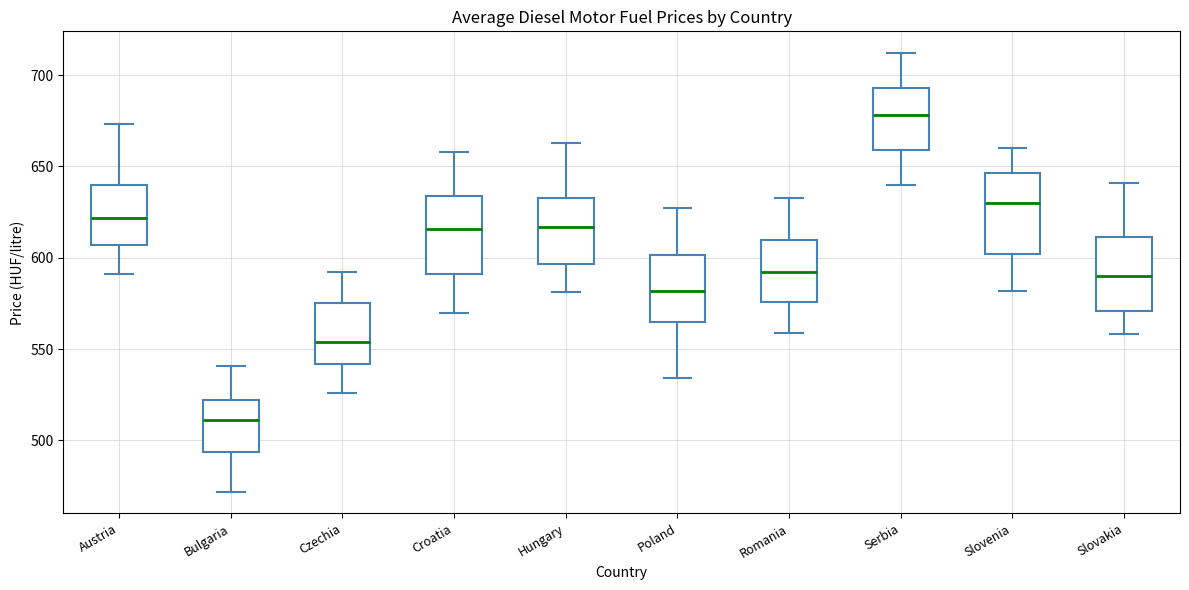

Reading left to right, transcribe this box plot: for each box, give where its median line is, the range the box spans, and where its two whiskers end, as read against the y-axis. The values are not printed on the chart, so give them approximately, as read against the axis.

Austria: median 620, box 605 to 640, whiskers 590 to 675
Bulgaria: median 510, box 495 to 520, whiskers 470 to 540
Czechia: median 555, box 540 to 575, whiskers 525 to 590
Croatia: median 615, box 590 to 635, whiskers 570 to 660
Hungary: median 615, box 595 to 635, whiskers 580 to 665
Poland: median 580, box 565 to 600, whiskers 535 to 625
Romania: median 590, box 575 to 610, whiskers 560 to 635
Serbia: median 680, box 660 to 695, whiskers 640 to 710
Slovenia: median 630, box 600 to 645, whiskers 580 to 660
Slovakia: median 590, box 570 to 610, whiskers 560 to 640